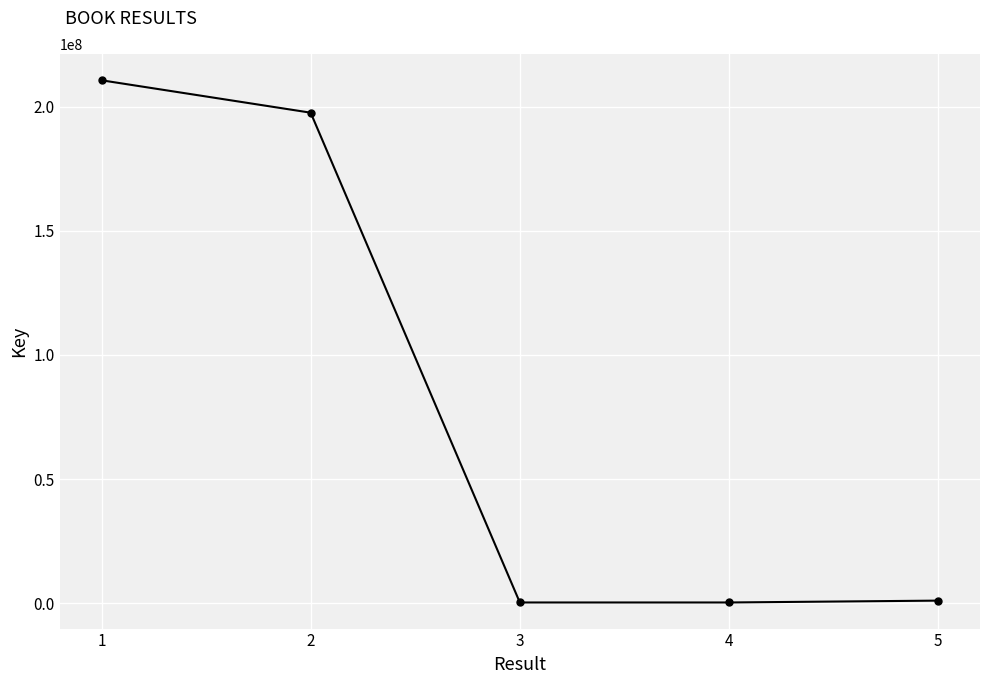

True or false: there are more than 2 points higher than both neighbors.

False